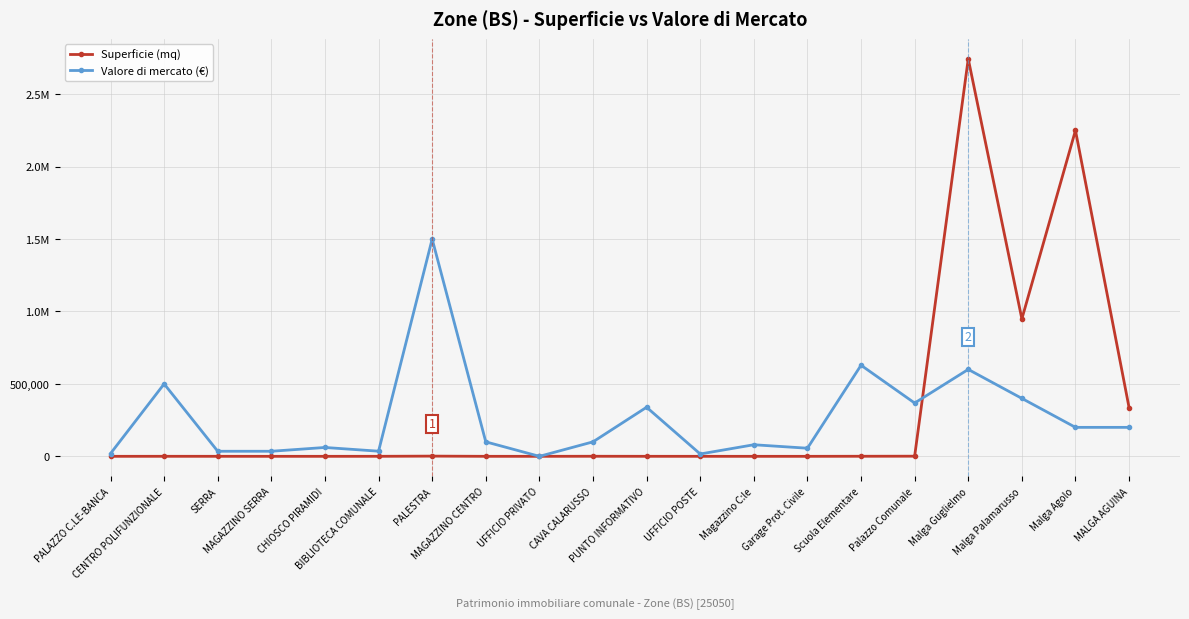

Where is the first local minimum for Superficie (mq)?

MAGAZZINO SERRA